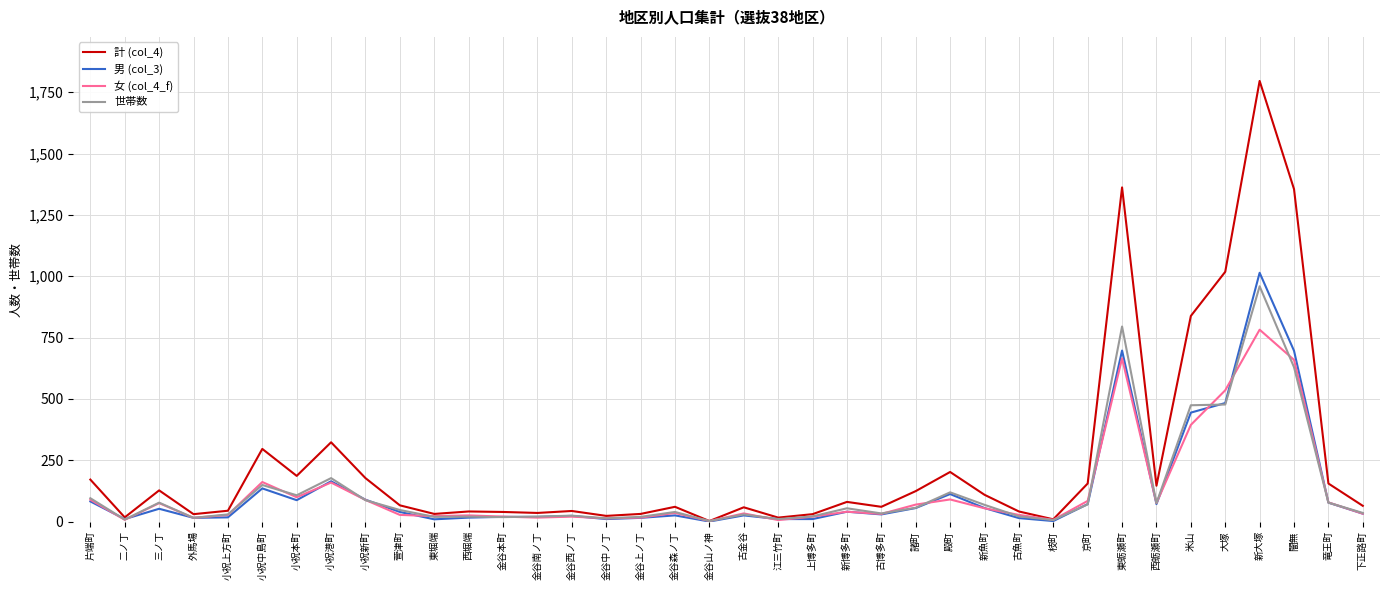

What is the spread (max minus min) of values at 金谷南ノ丁?

19